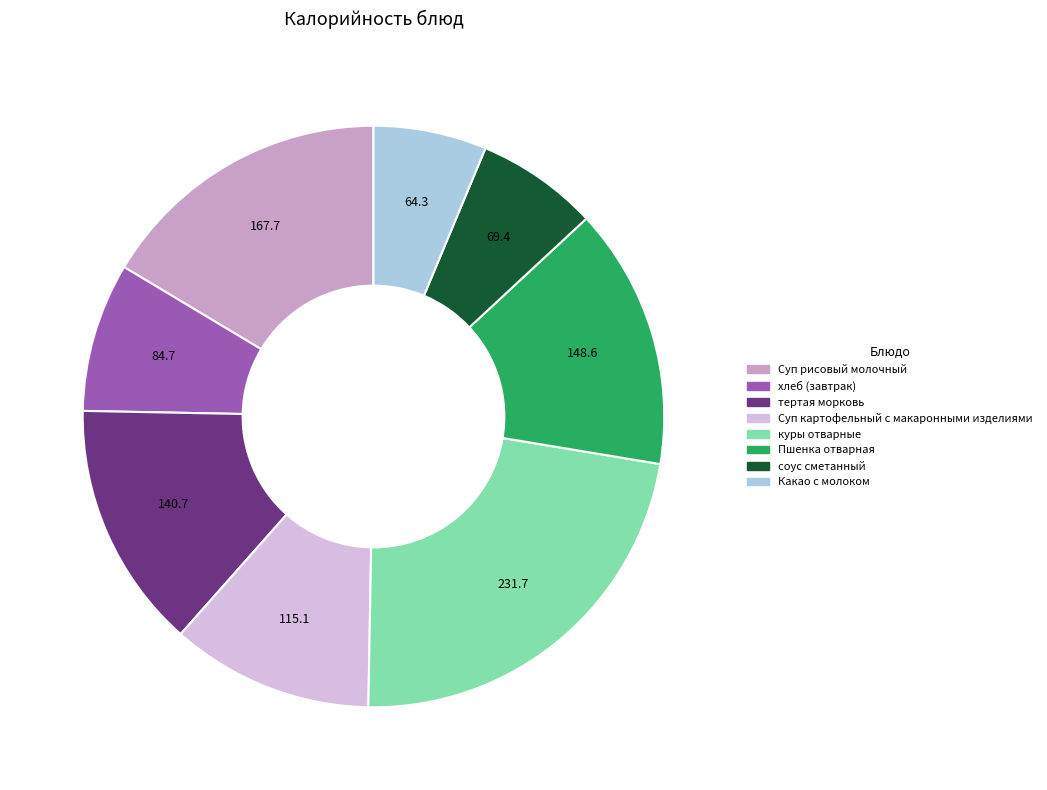

Does any single category account for the majority?

No